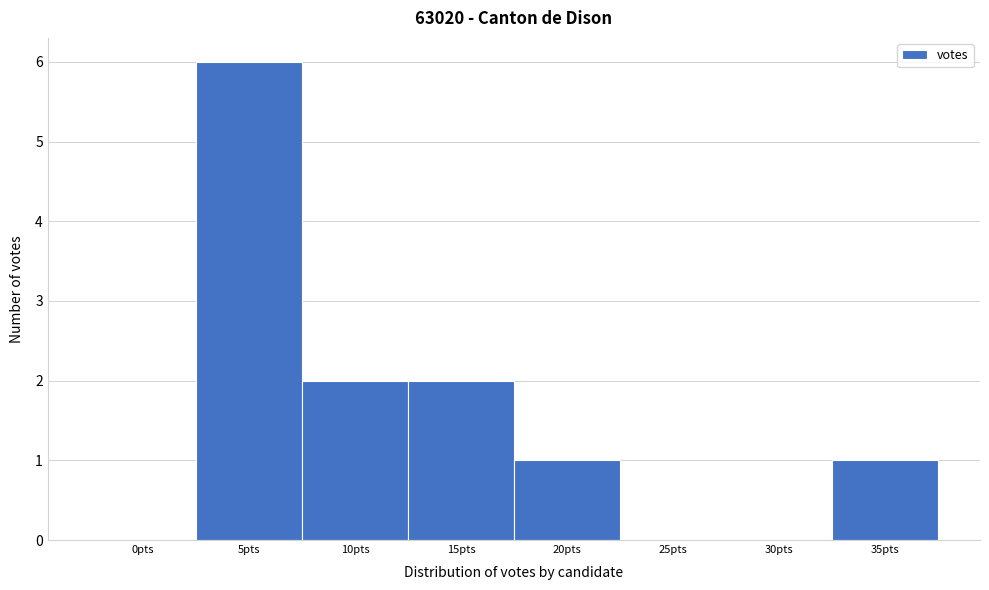

Reading right to left, transcribe all the data shown in this chart.

35pts=1	30pts=0	25pts=0	20pts=1	15pts=2	10pts=2	5pts=6	0pts=0